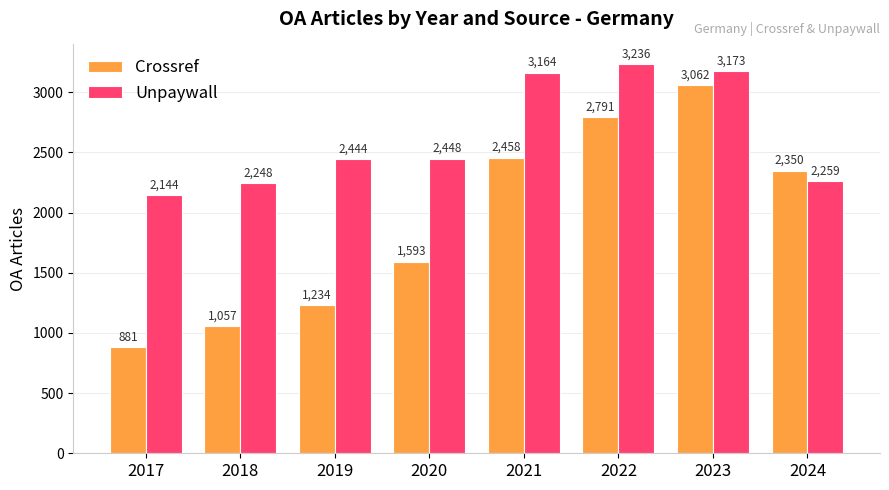

What is the difference between the maximum and second lowest values in the Crossref series?

2005